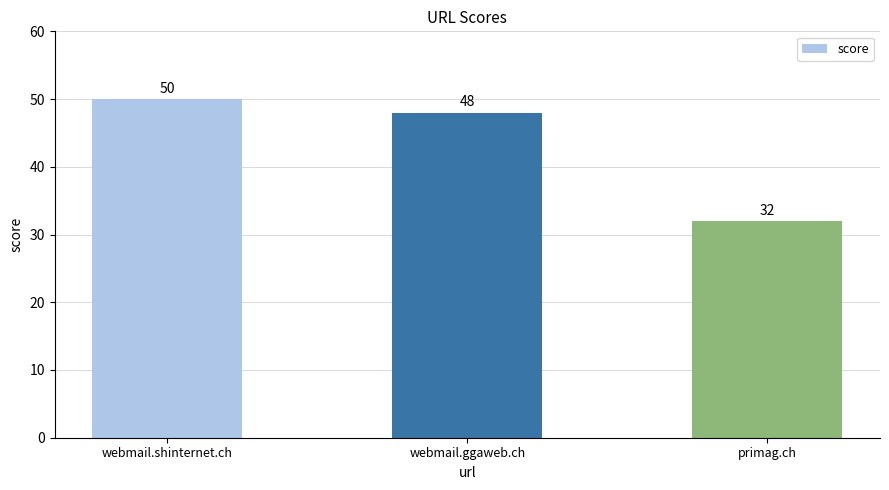

List the labels in order of value, largest first.

webmail.shinternet.ch, webmail.ggaweb.ch, primag.ch